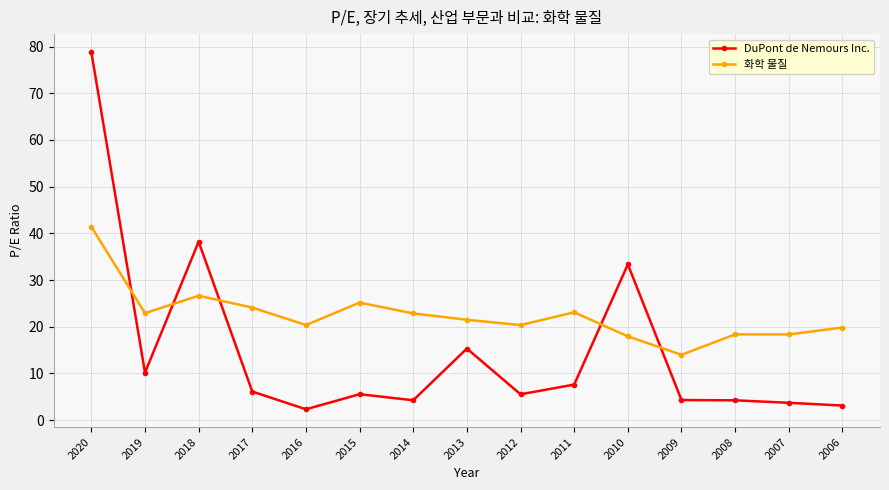

Is the value of DuPont de Nemours Inc. at 2015 greater than the value of 화학 물질 at 2020?

No